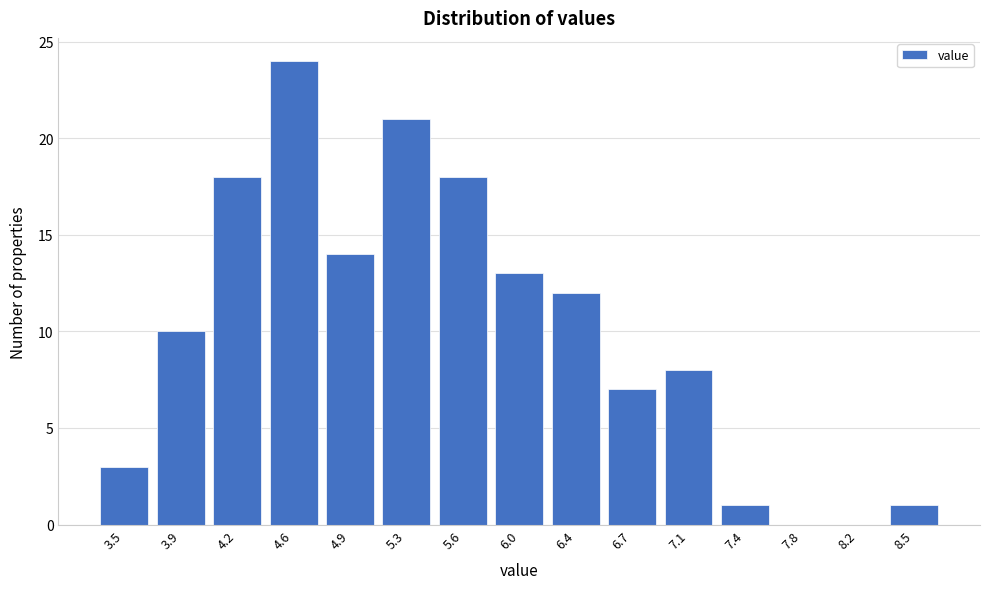

Reading left to right, extract all data points from this chart.

3.5=3	3.9=10	4.2=18	4.6=24	4.9=14	5.3=21	5.6=18	6.0=13	6.4=12	6.7=7	7.1=8	7.4=1	7.8=0	8.2=0	8.5=1